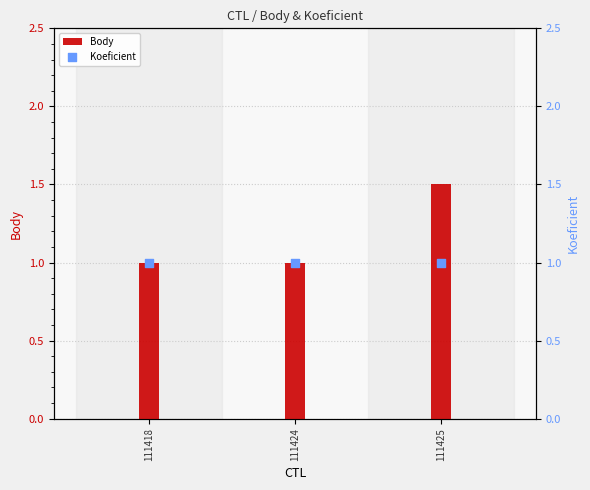

Which series contains the highest Y value?

Body